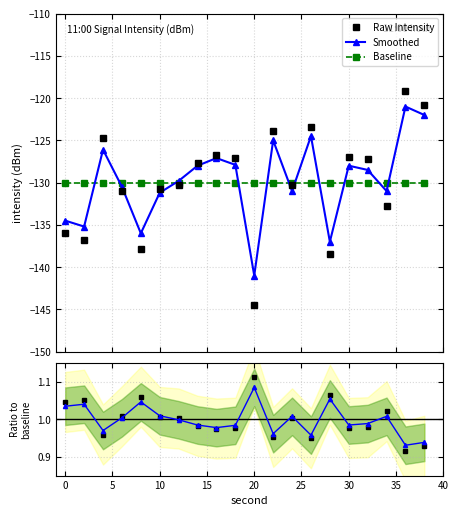

What is the lowest value of the Baseline series?

-130.0